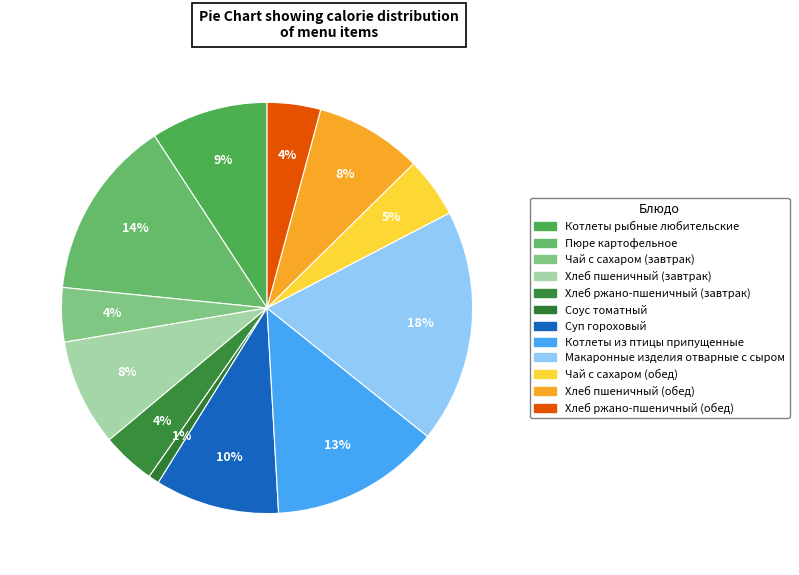

Which slice is the largest?

Макаронные изделия отварные с сыром